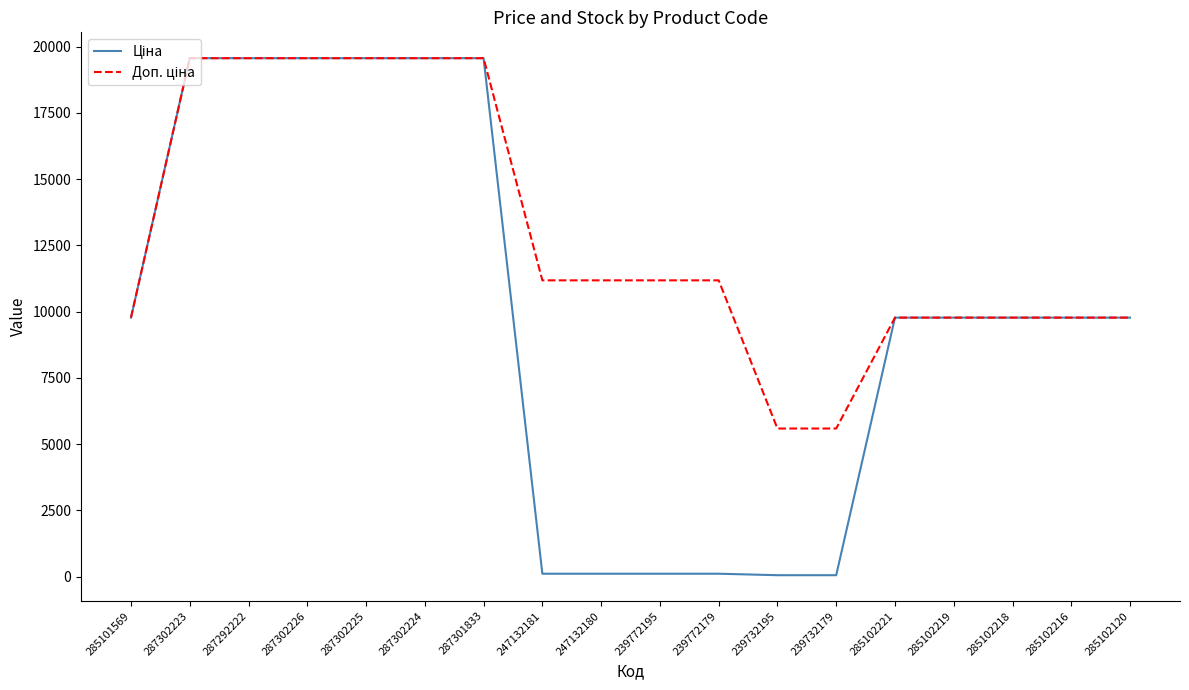

What is the maximum value shown in the chart?

19564.9